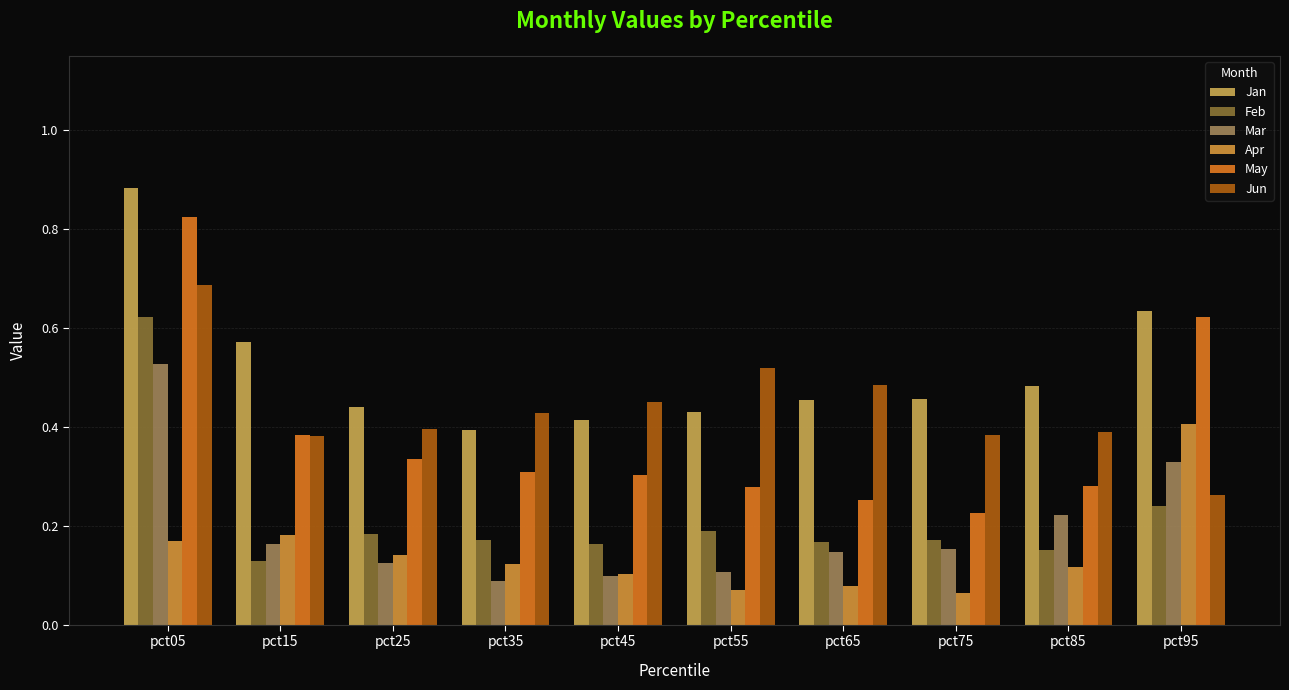

What is the difference between the maximum and minimum values in the Apr series?

0.3